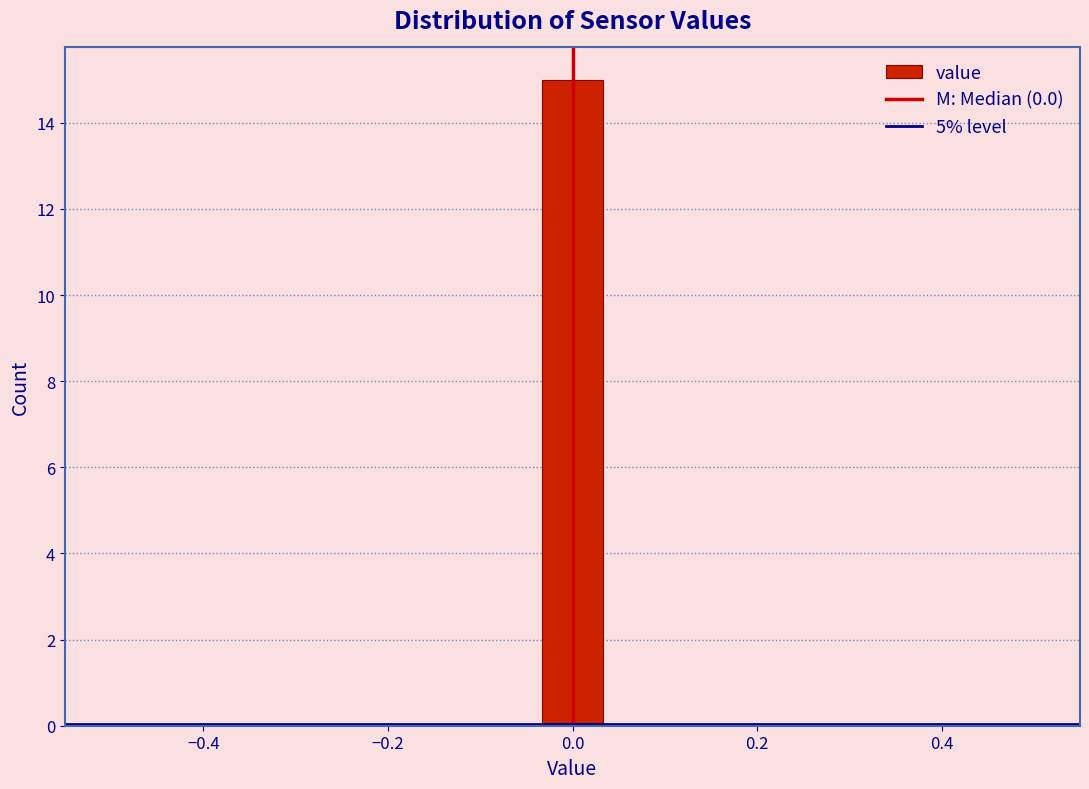

Read against the x-axis, roughly where is the centre of the tallest bar?

0.00